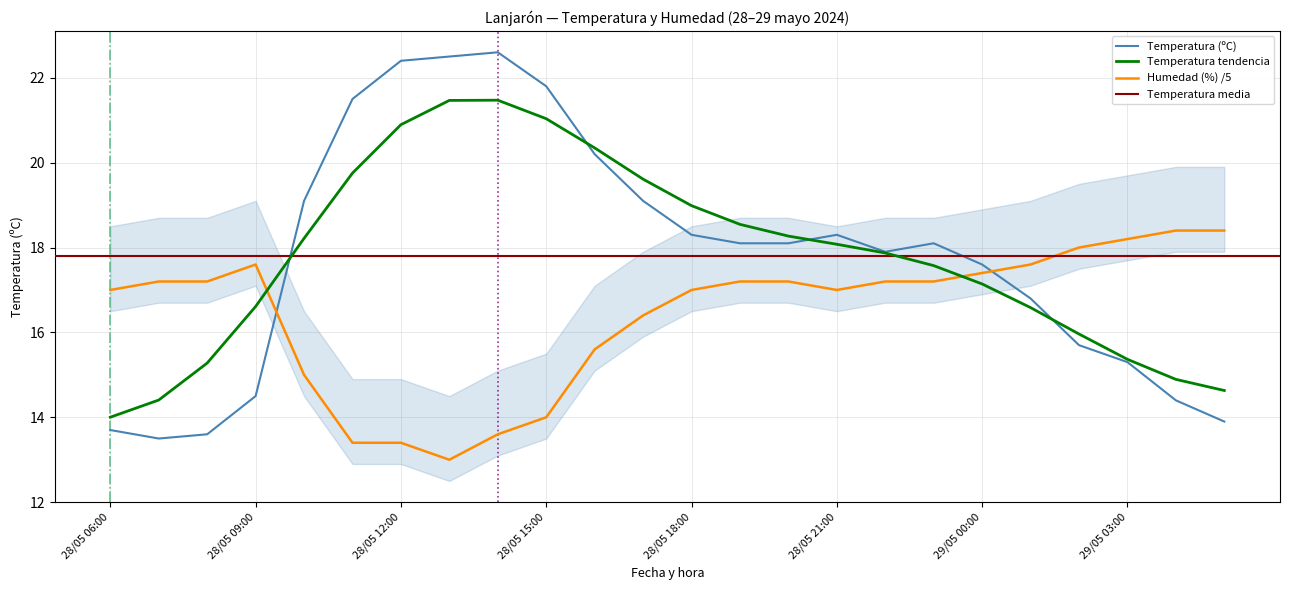

At which category does the chart reach its minimum across all series?

28/05 13:00